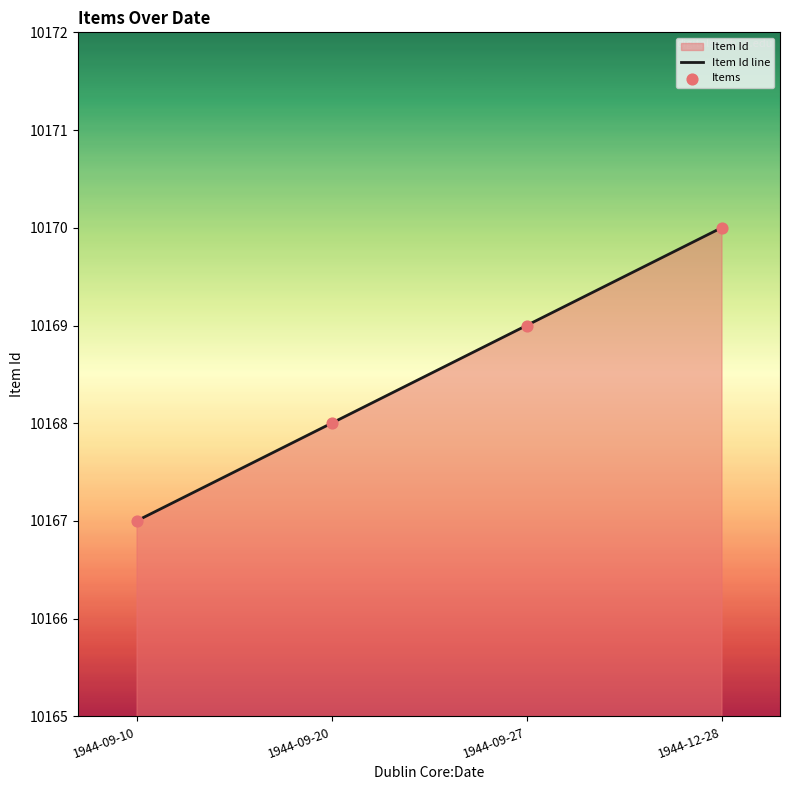

Is the value of Items at 1944-09-10 greater than the value of Item Id line at 1944-09-27?

No